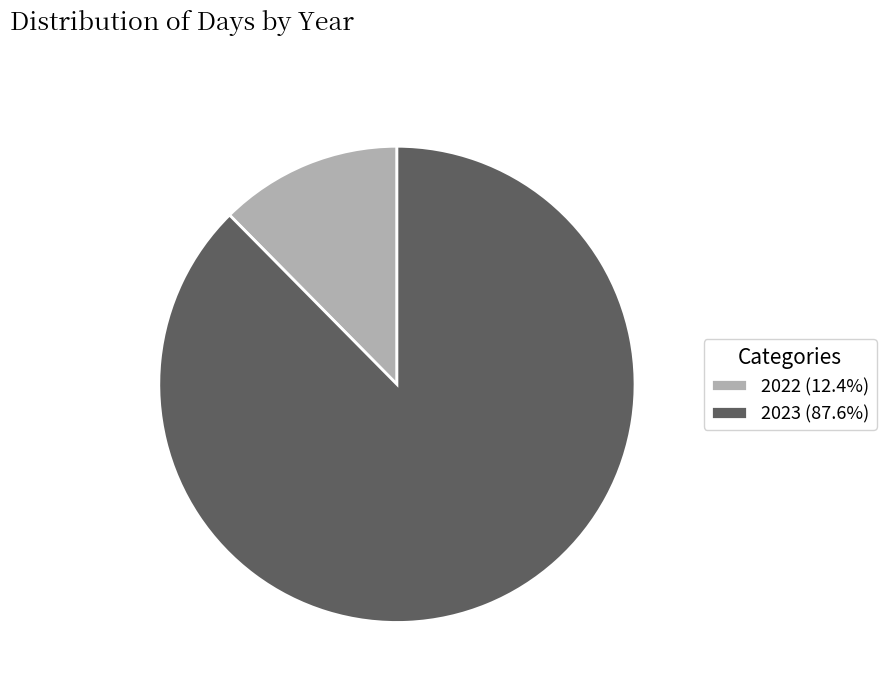

Between 2023 and 2022, which is larger?

2023